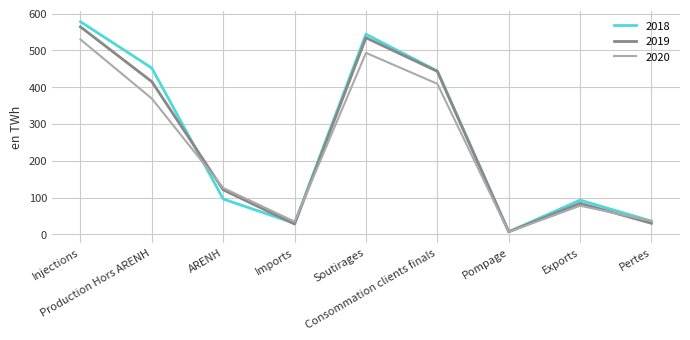

Which series has the largest range (max minus min)?

2018